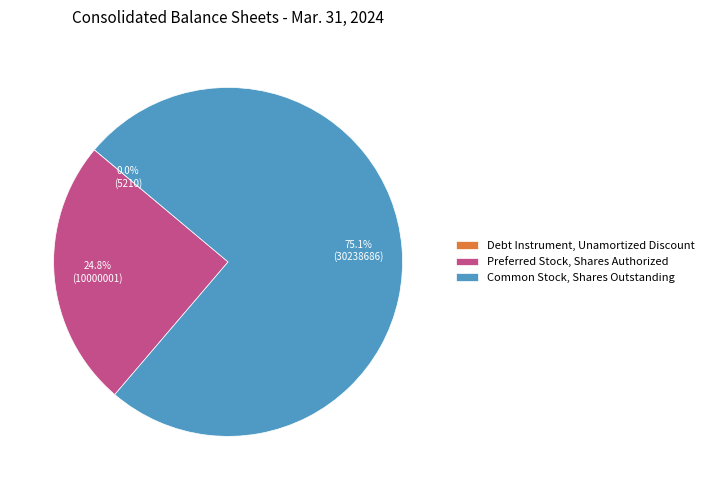

What percentage is the Preferred Stock, Shares Authorized slice, to the nearest percent?

25%